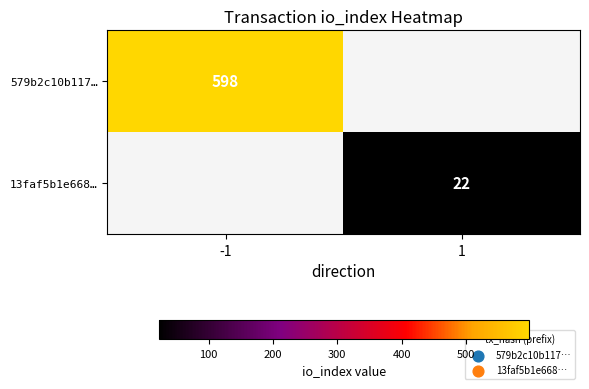

Is it true that 13faf5b1e668… equals 22 at 1?

True